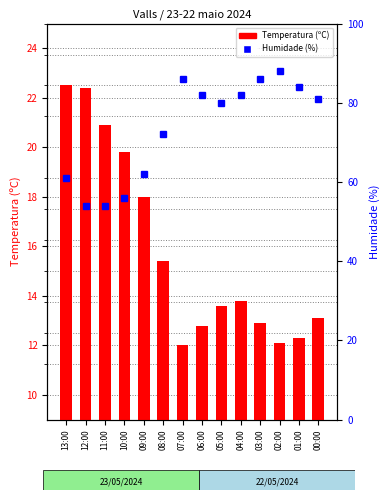

What is the total value across all series at 12:00?

76.4